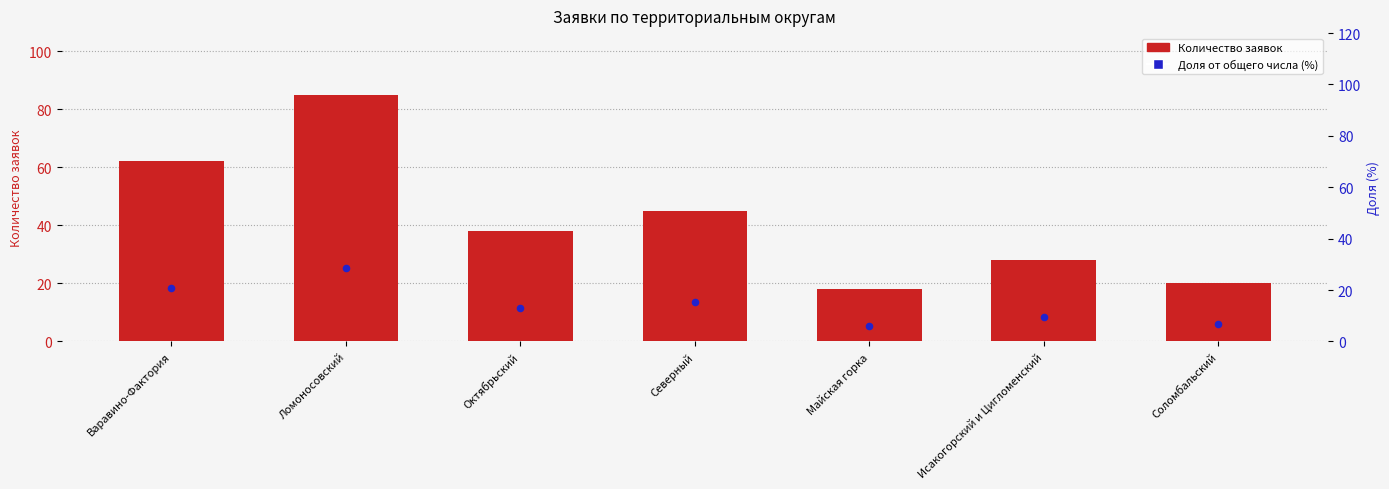

Which series contains the highest Y value?

Количество заявок